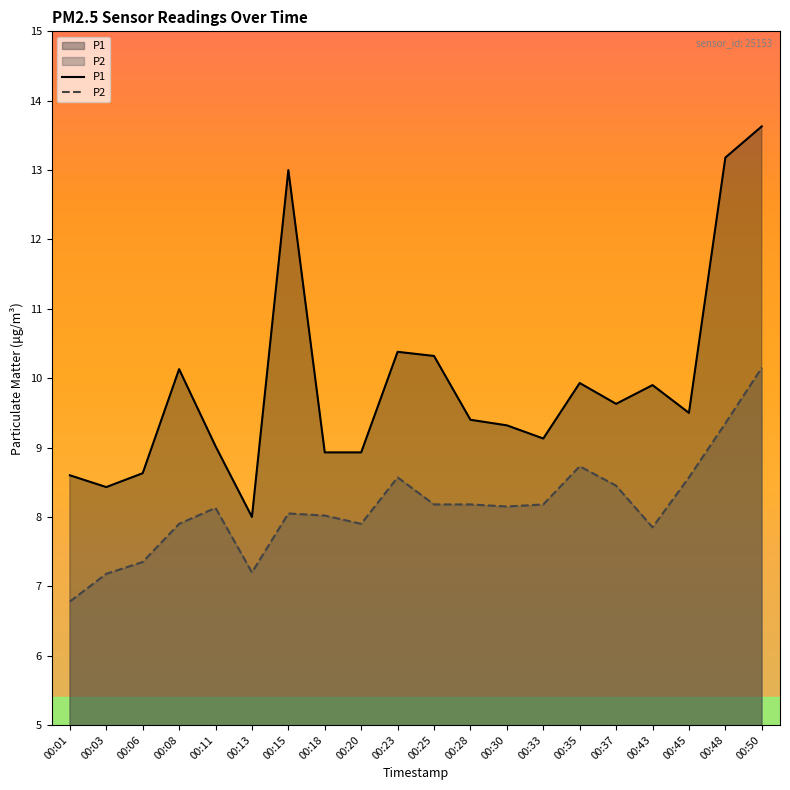

The P2 series shows 13.0 at 00:15. True or false?

False